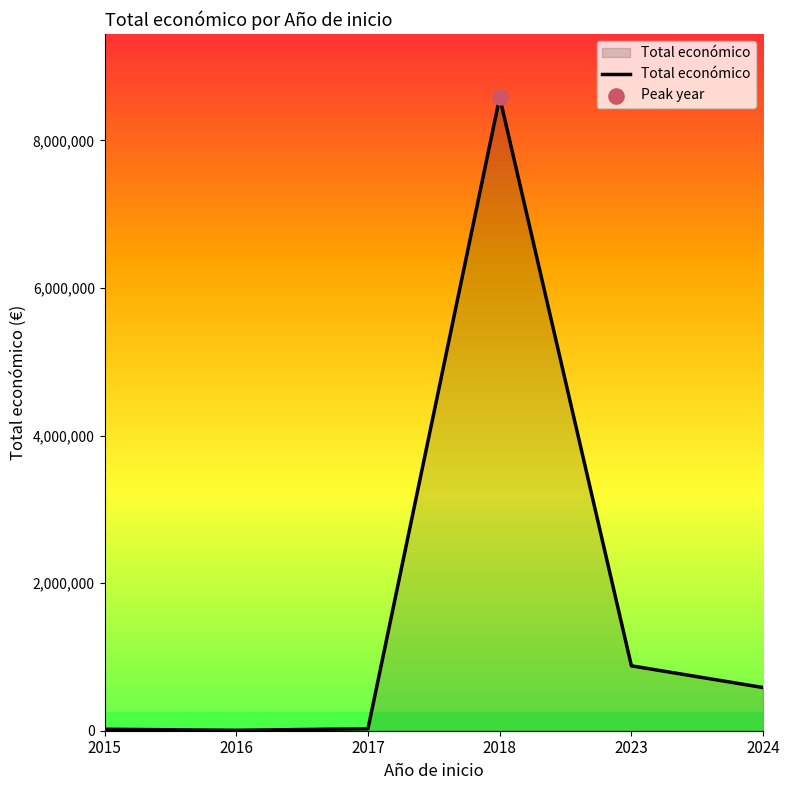

Approximately how many times larger is the value at 2018 compared to 2023?

9.8